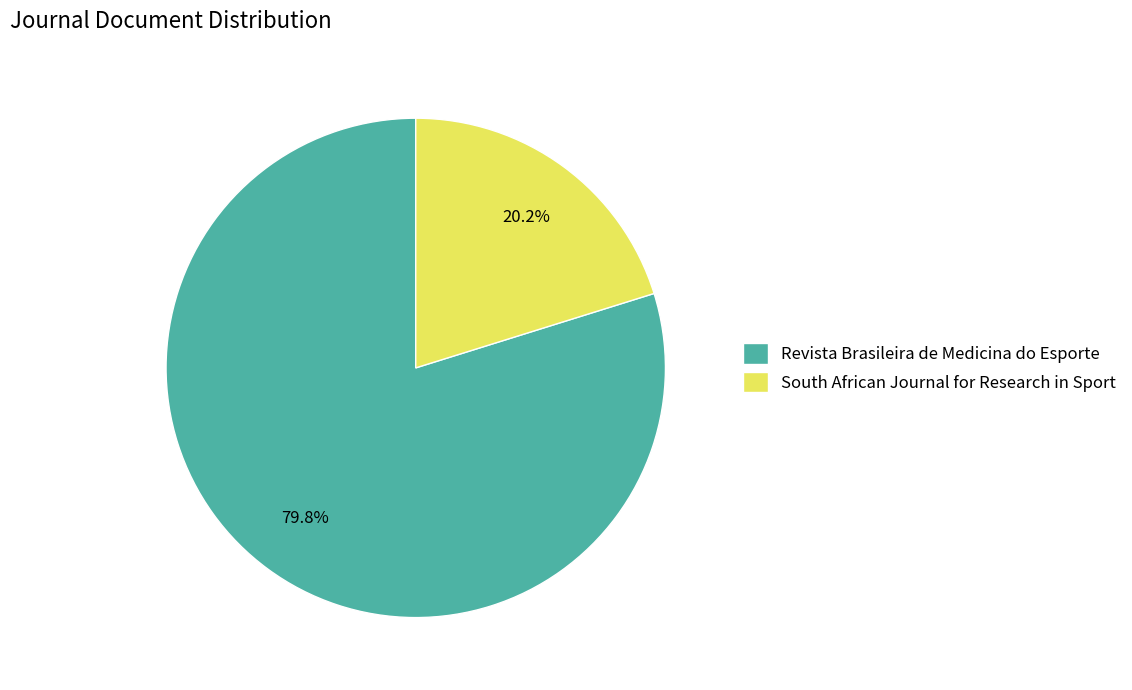

Which slice is the largest?

Revista Brasileira de Medicina do Esporte